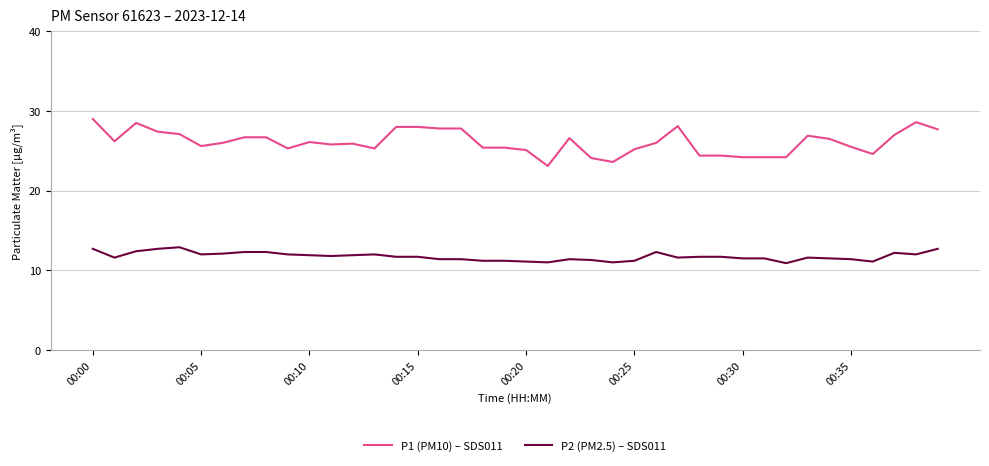

What is the average value of the P1 (PM10) – SDS011 series?

26.1